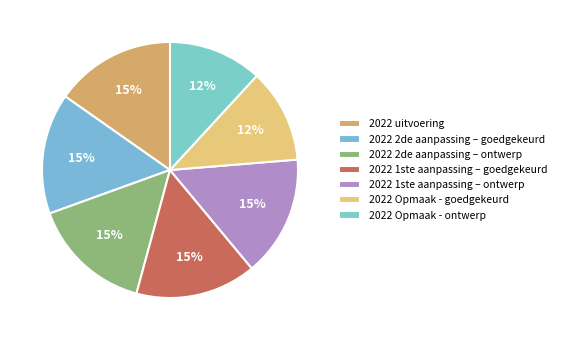

Which slice is the smallest?

2022 Opmaak - goedgekeurd